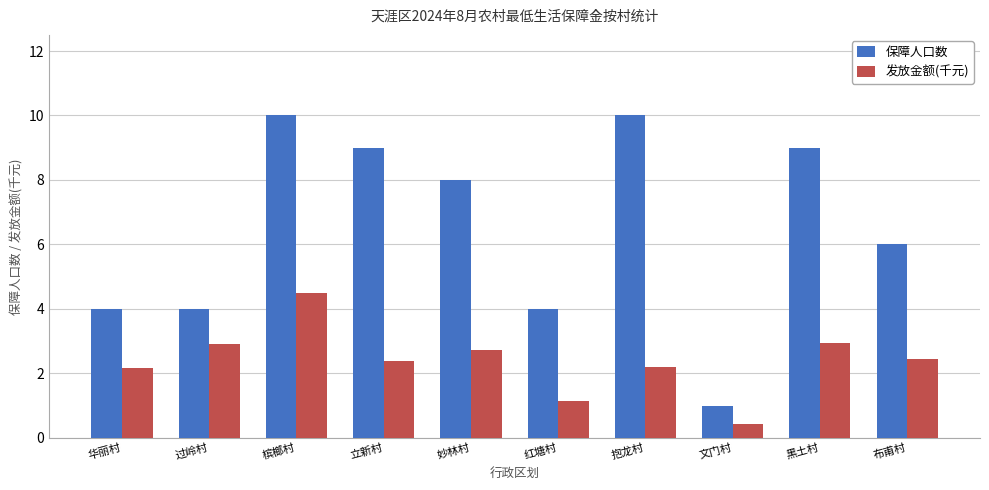

What position from the right is 立新村?

7